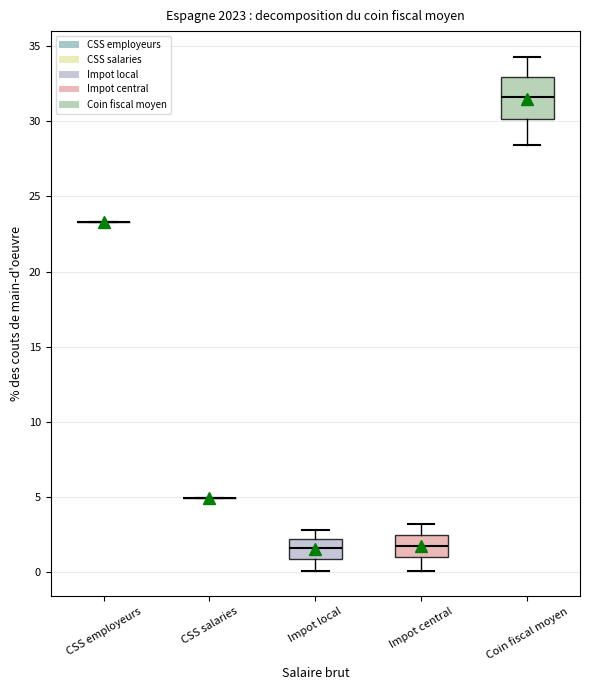

Reading left to right, read every box against the y-axis: the position of its median line, the range the box covers, and the ends of its whiskers. The values are not printed on the chart, so give them approximately, as read against the axis.

CSS employeurs: box collapsed to a line at 23.5, whiskers 23.5 to 23.5
CSS salaries: box collapsed to a line at 5.0, whiskers 5.0 to 5.0
Impot local: median 1.5, box 1.0 to 2.0, whiskers 0.0 to 3.0
Impot central: median 2.0, box 1.0 to 2.5, whiskers 0.0 to 3.0
Coin fiscal moyen: median 31.5, box 30.0 to 33.0, whiskers 28.5 to 34.5